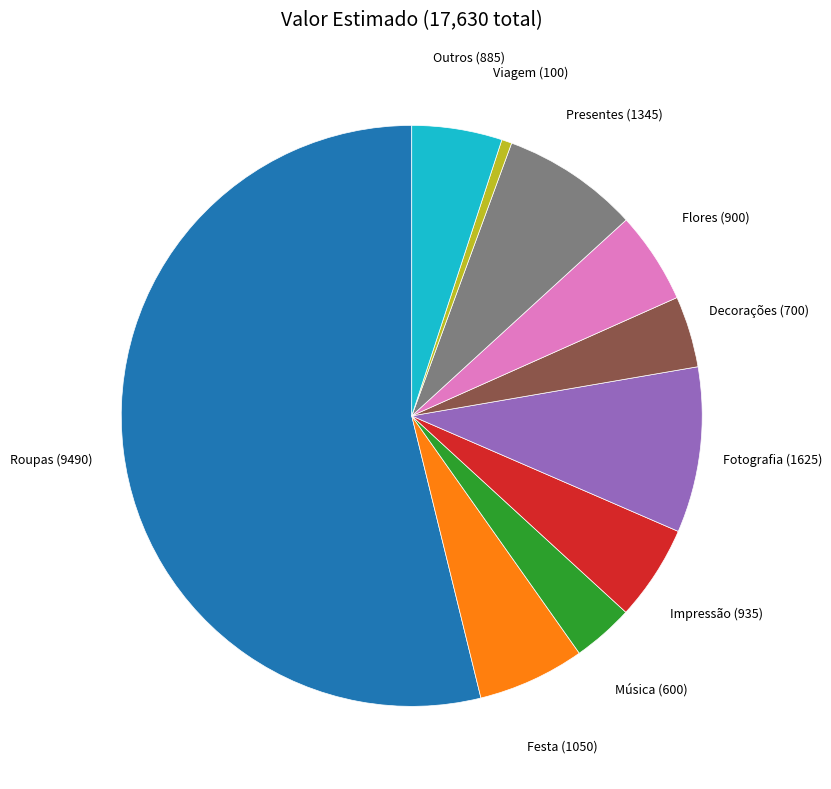

Is there a majority slice in this chart?

Yes